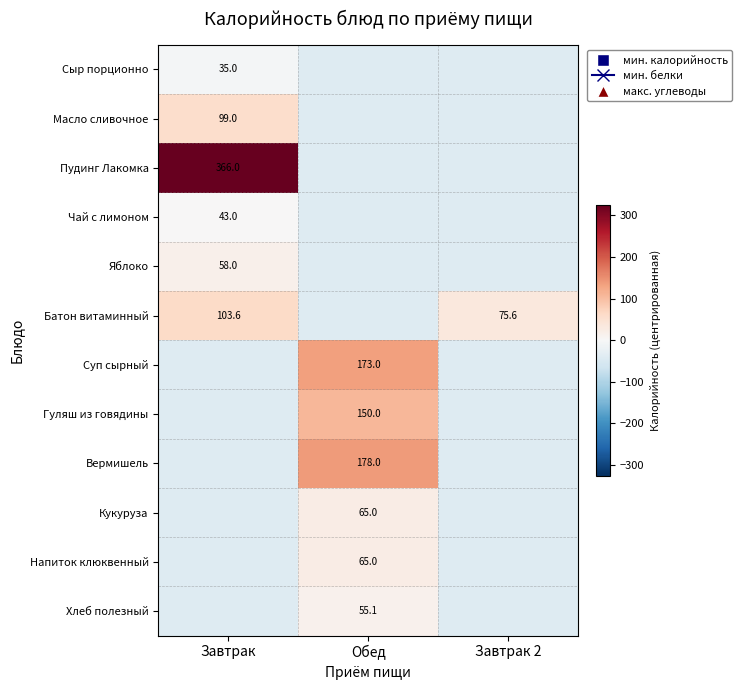

True or false: Суп сырный has a value of -9.3 at Завтрак.

False